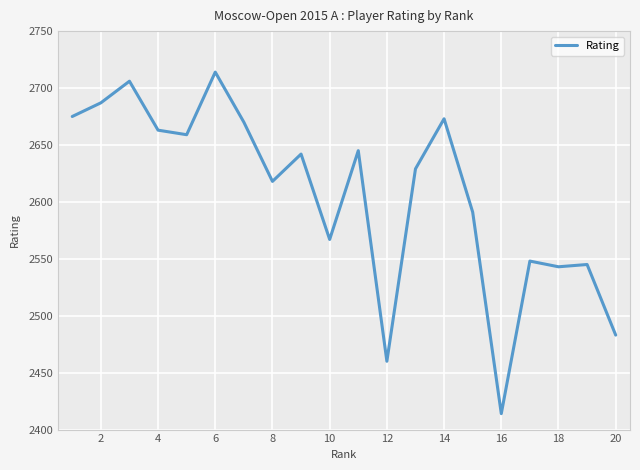

What is the minimum value shown in the chart?

2414